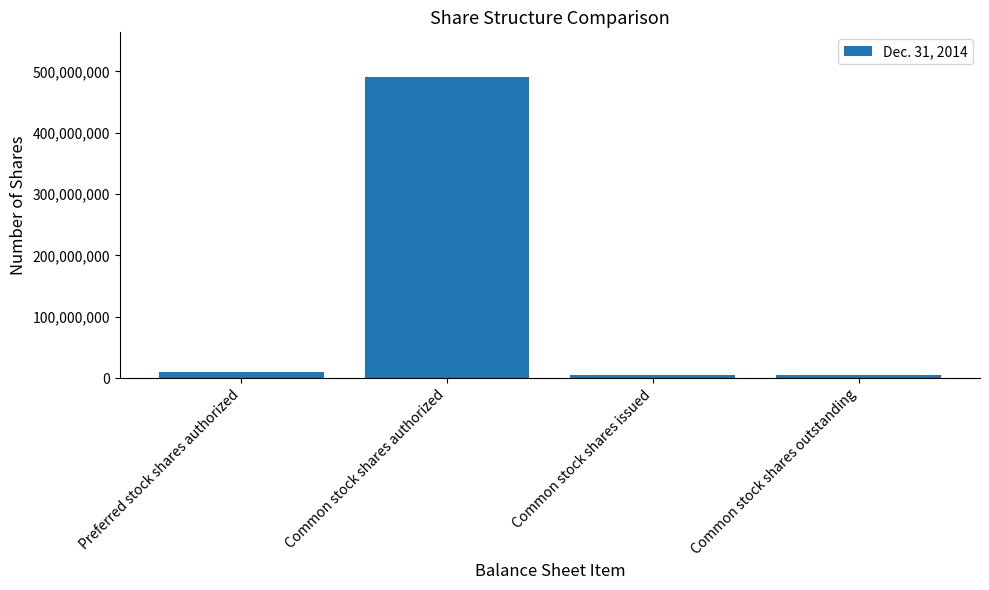

Reading left to right, what are all the values shown in this chart?

Preferred stock shares authorized=10000000	Common stock shares authorized=490000000	Common stock shares issued=6000000	Common stock shares outstanding=6000000